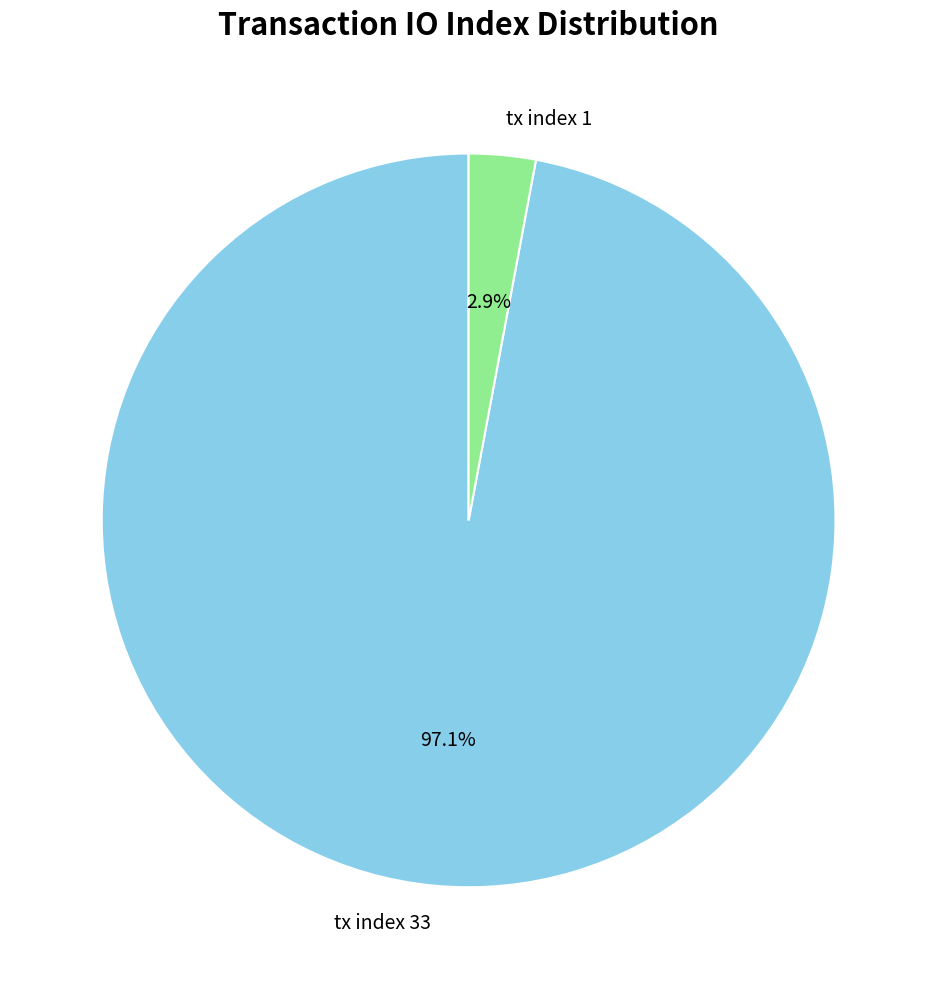

Count the number of slices in the pie.

2